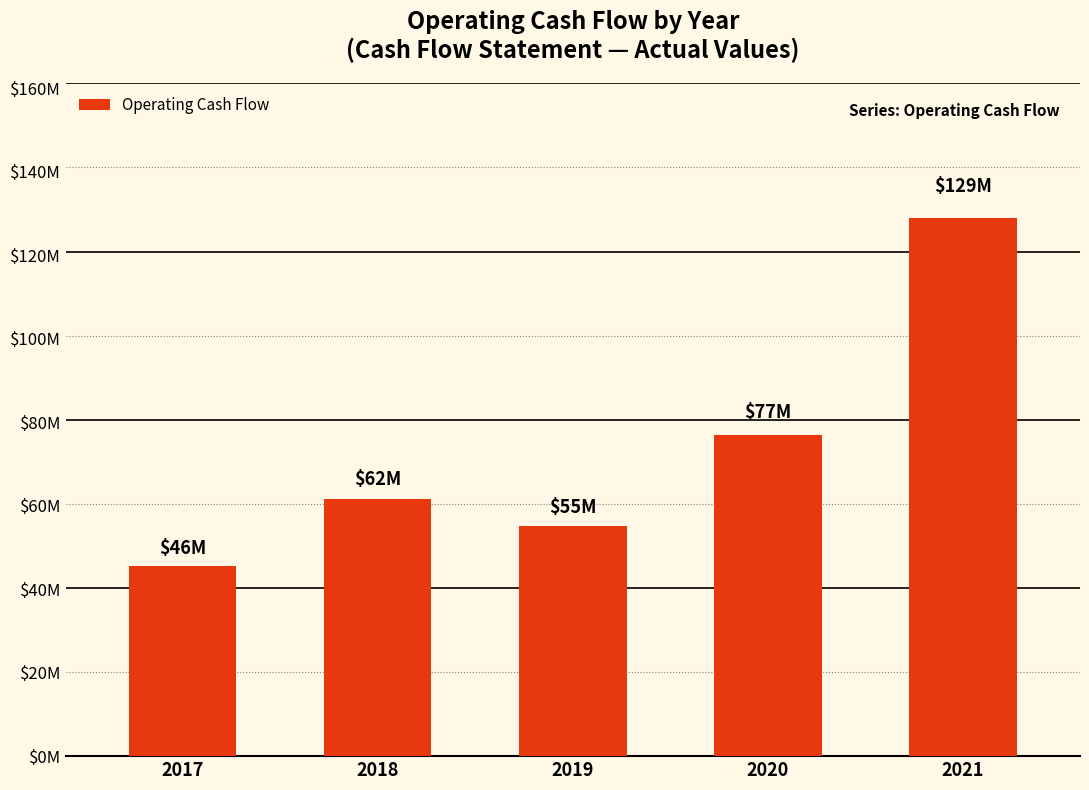

What is the maximum value shown in the chart?

128977000